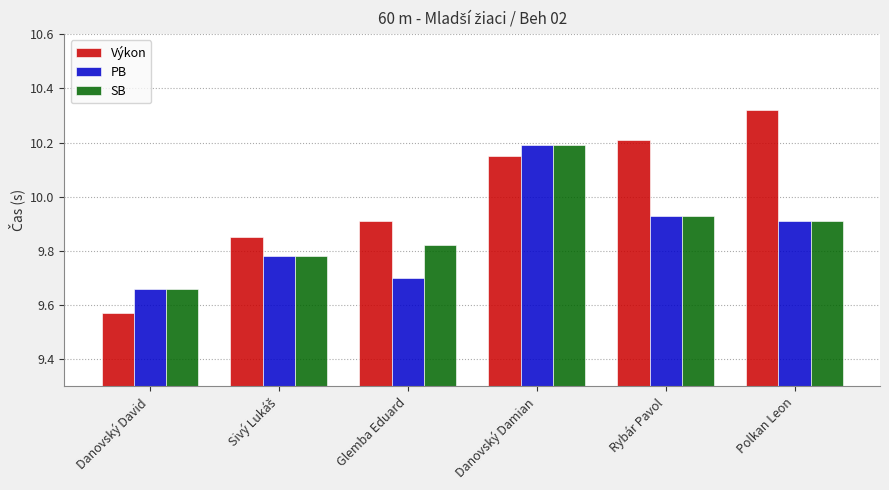

True or false: PB has a value of 3.5 at Polkan Leon.

False